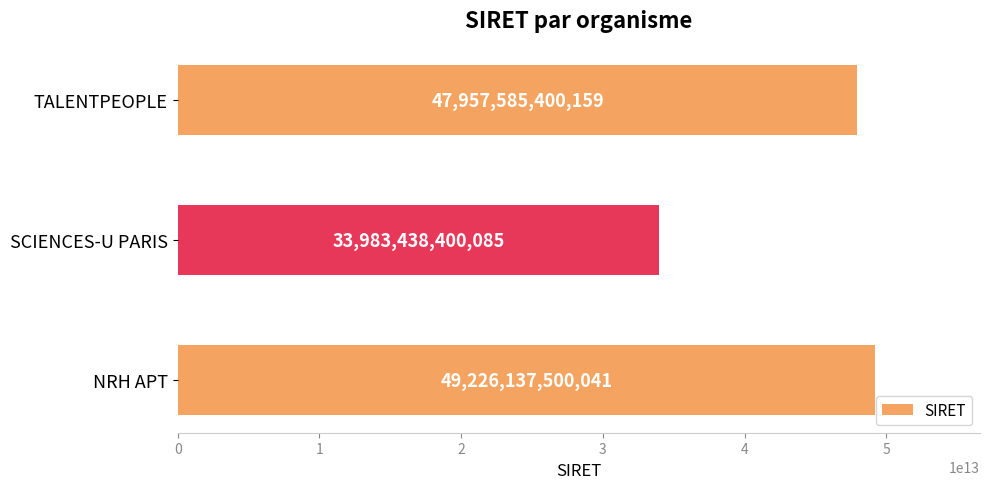

How many bars are there in total?

3